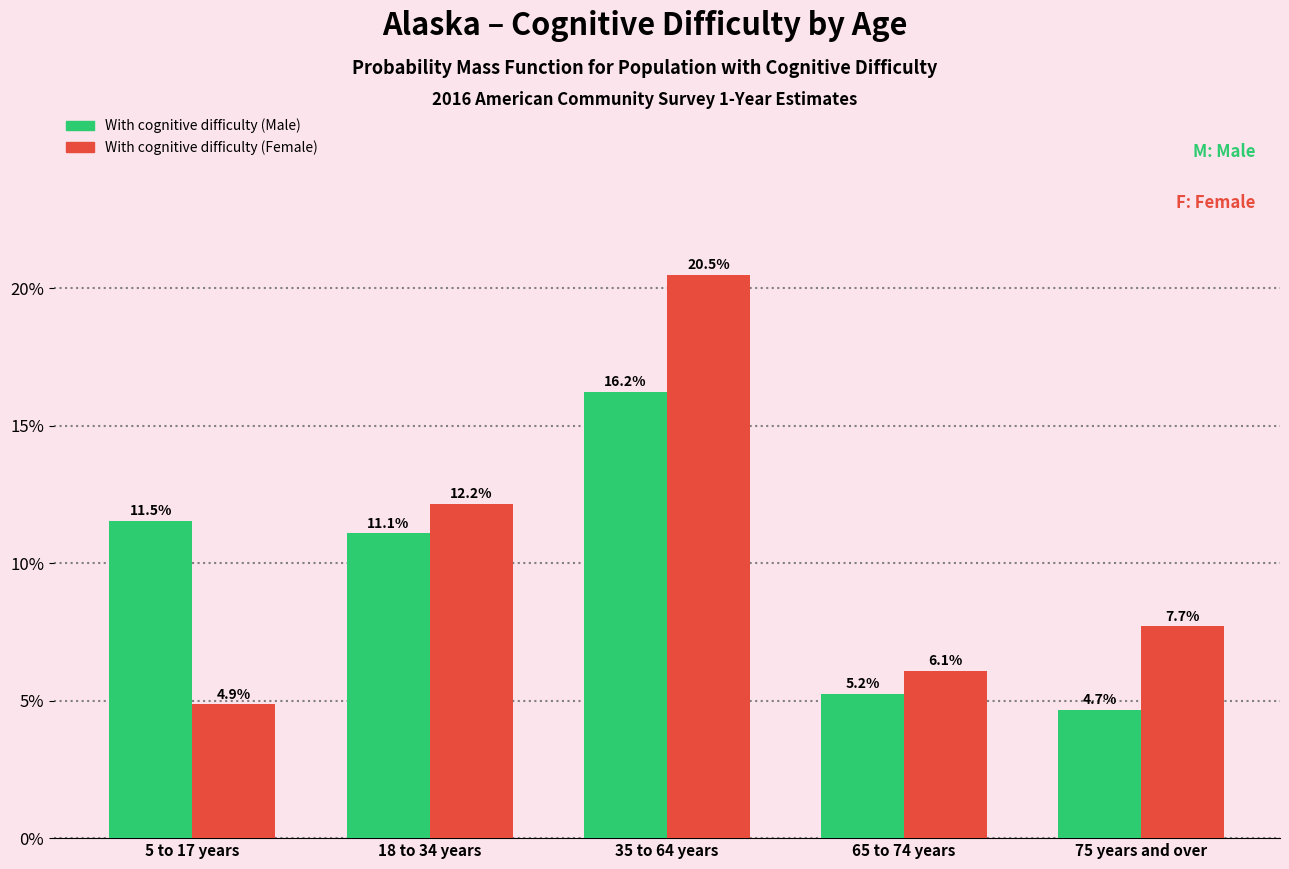

Reading left to right, list all the values displayed in this chart.

With cognitive difficulty (Male): 5 to 17 years=11.5	18 to 34 years=11.1	35 to 64 years=16.2	65 to 74 years=5.2	75 years and over=4.7
With cognitive difficulty (Female): 5 to 17 years=4.9	18 to 34 years=12.2	35 to 64 years=20.5	65 to 74 years=6.1	75 years and over=7.7